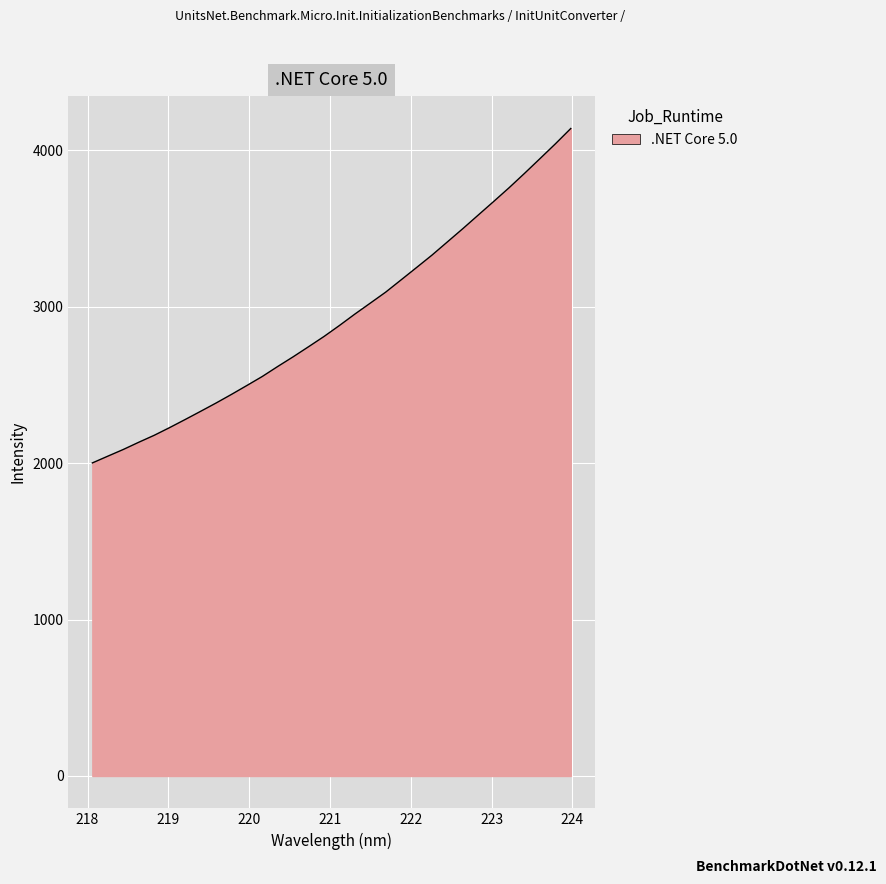

What is the sum of all values?

93643.8